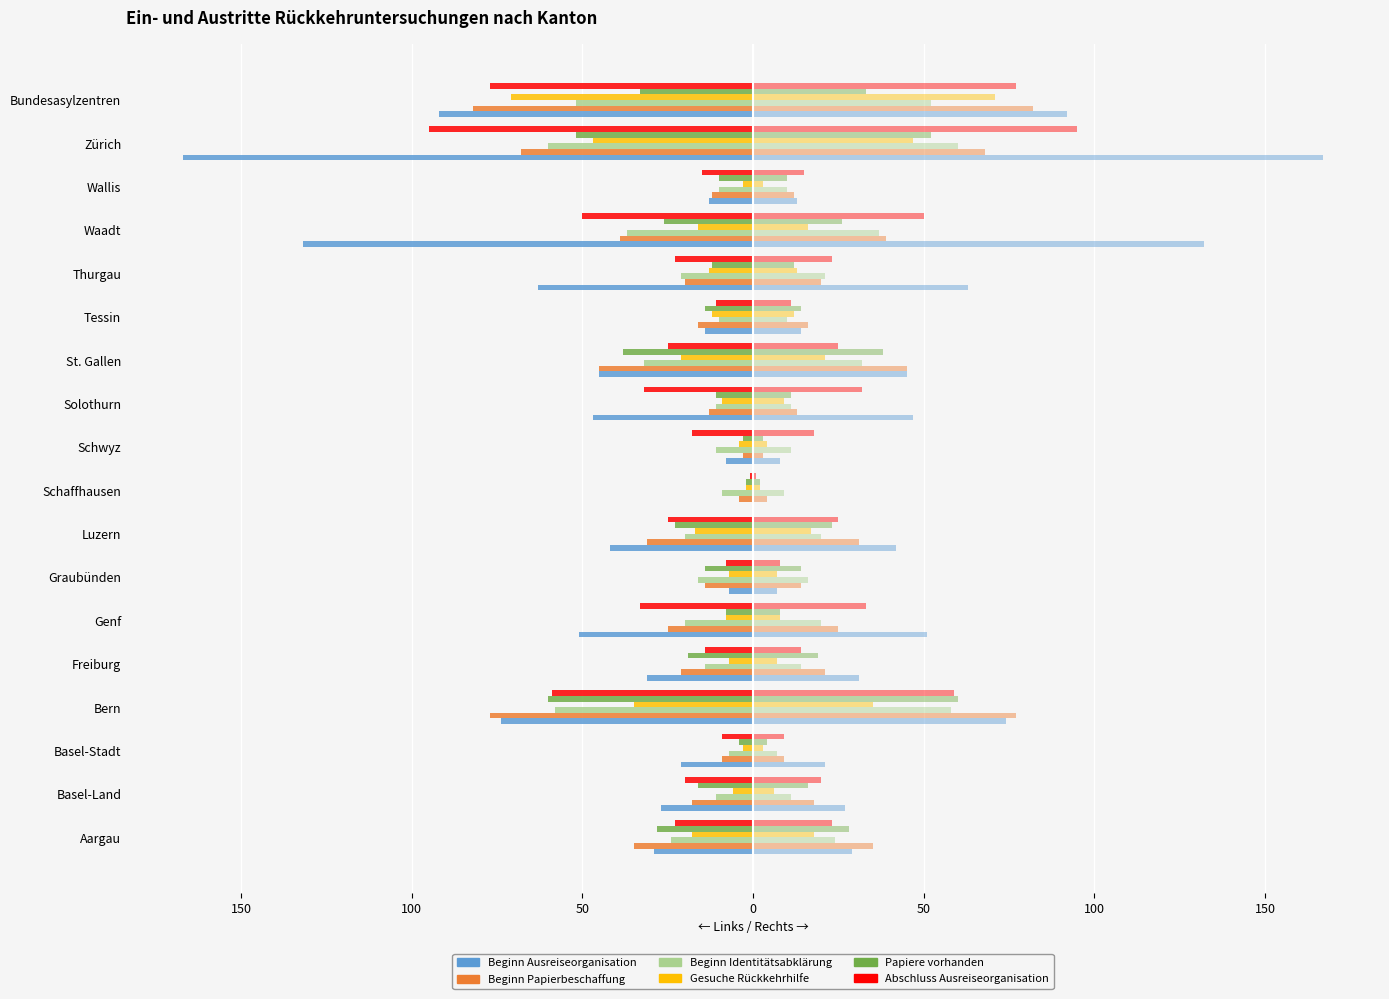

How many distinct data groups are displayed?

6